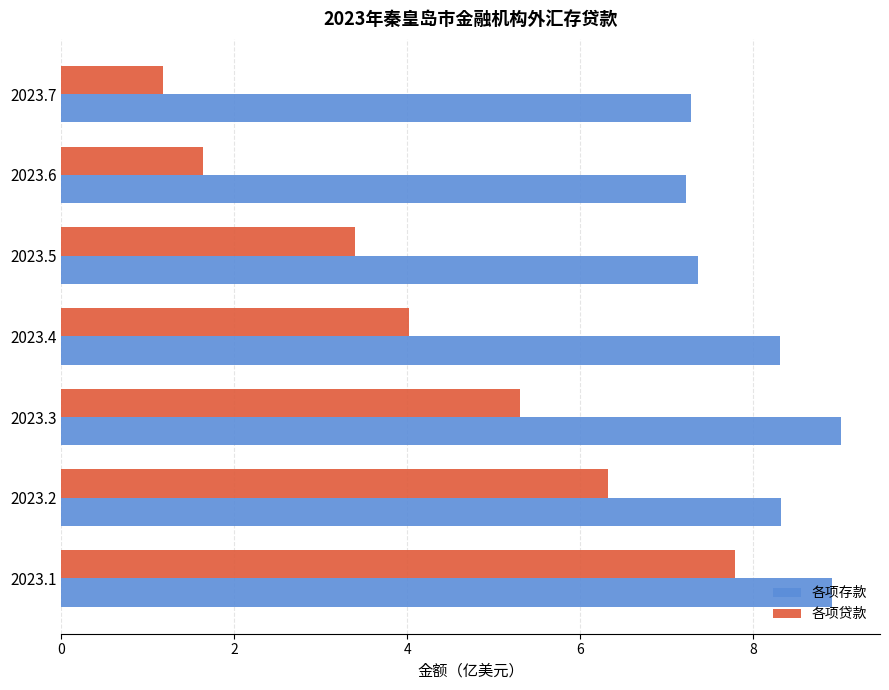

Which series has the widest spread of values?

各项贷款